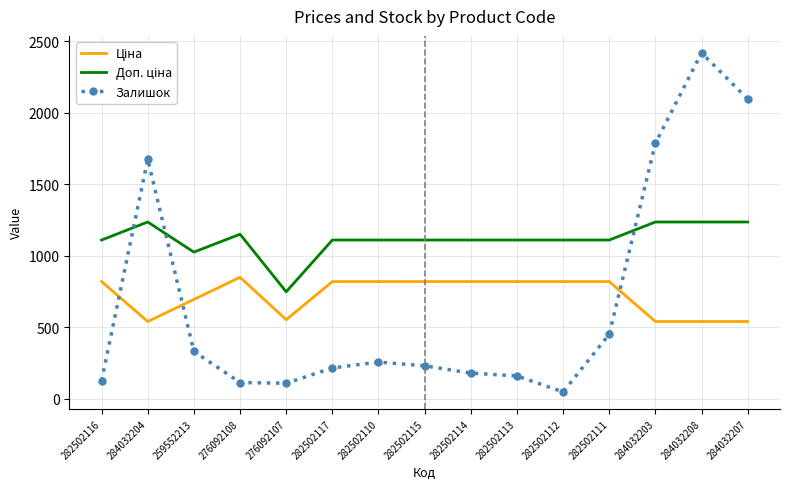

Which series has the largest range (max minus min)?

Залишок